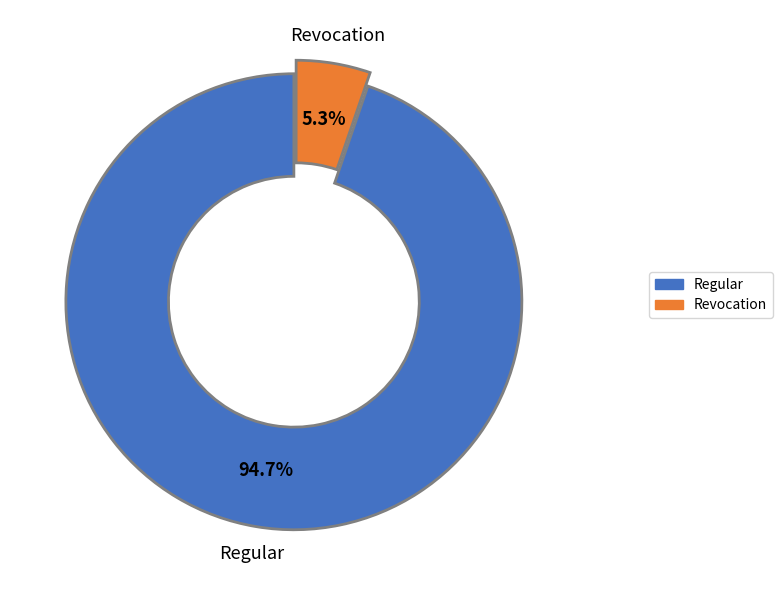

To the nearest percent, what is the difference between the largest and smallest slice percentages?

89%